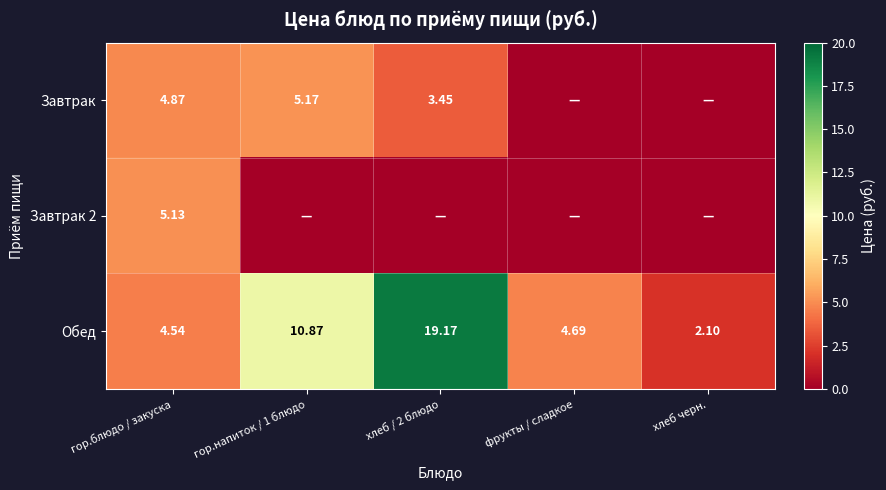

At which label does Обед first exceed 4?

гор.блюдо / закуска